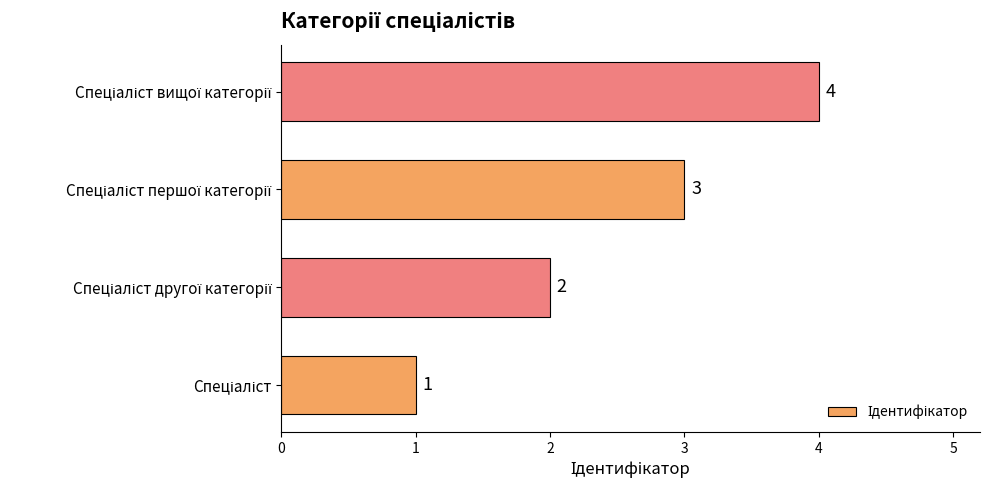

What is the greatest value displayed?

4